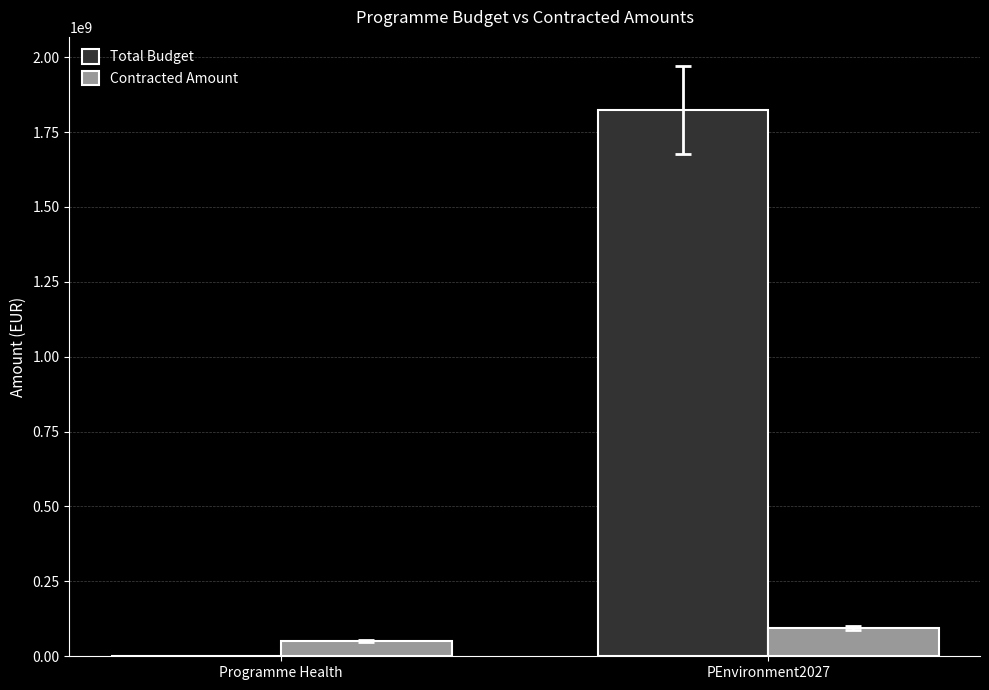

Which label corresponds to the largest value in the chart?

PEnvironment2027